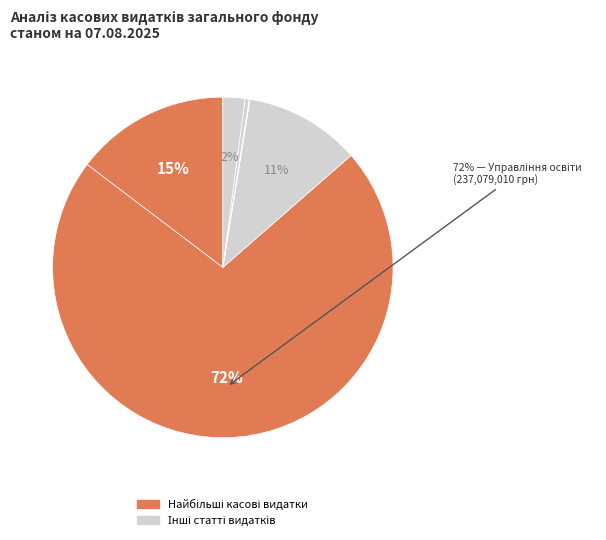

Which slice is the smallest?

Забезпечення молодіжними центрами